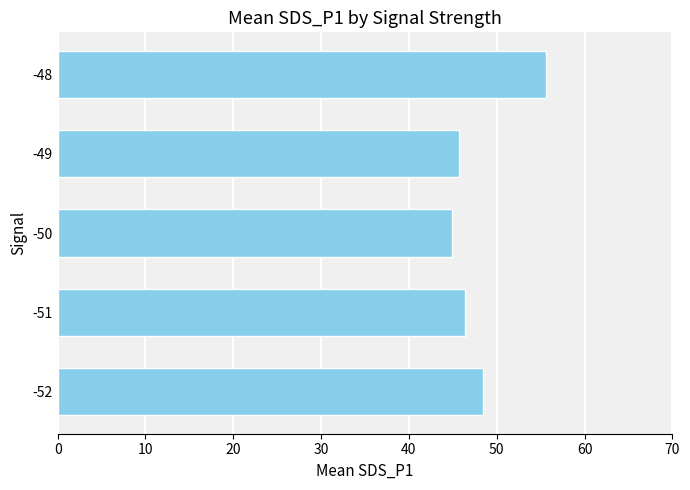

What is the sum of all values?

241.1